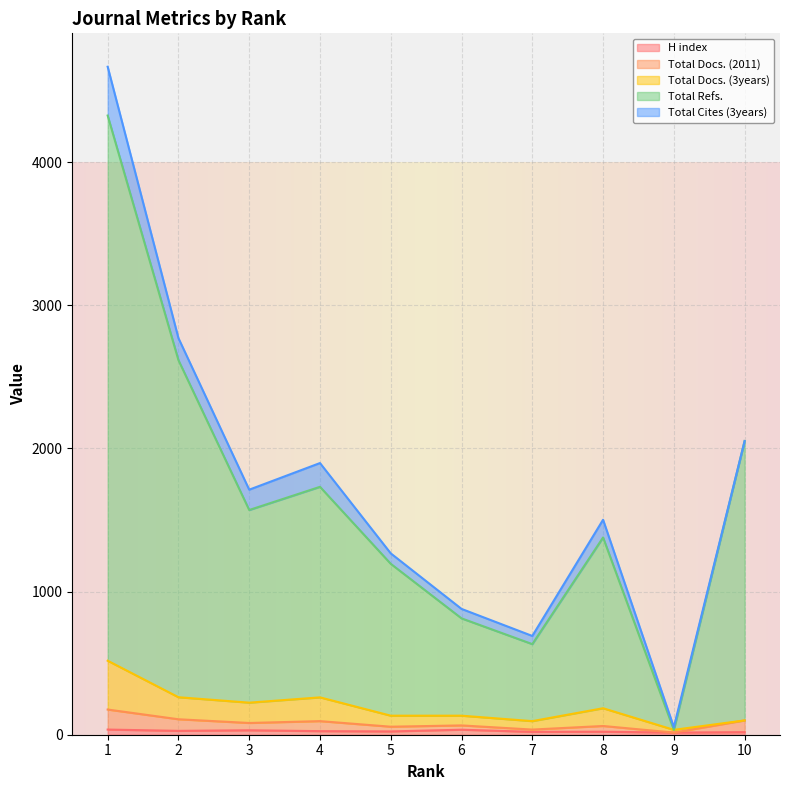

How many interior local peaks does the Total Docs. (3years) series have?

2